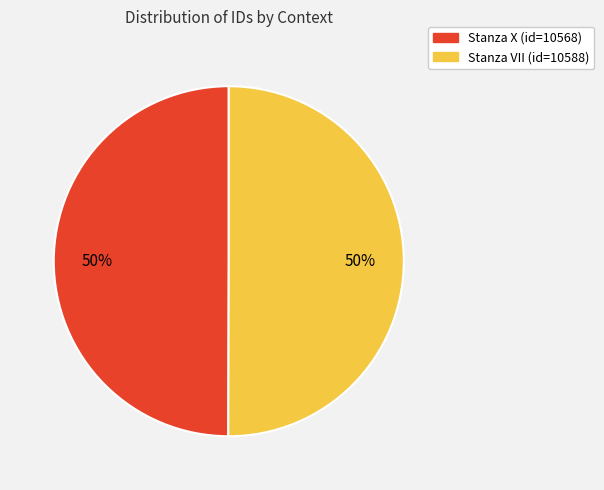

To the nearest percent, what is the average slice percentage?

50%